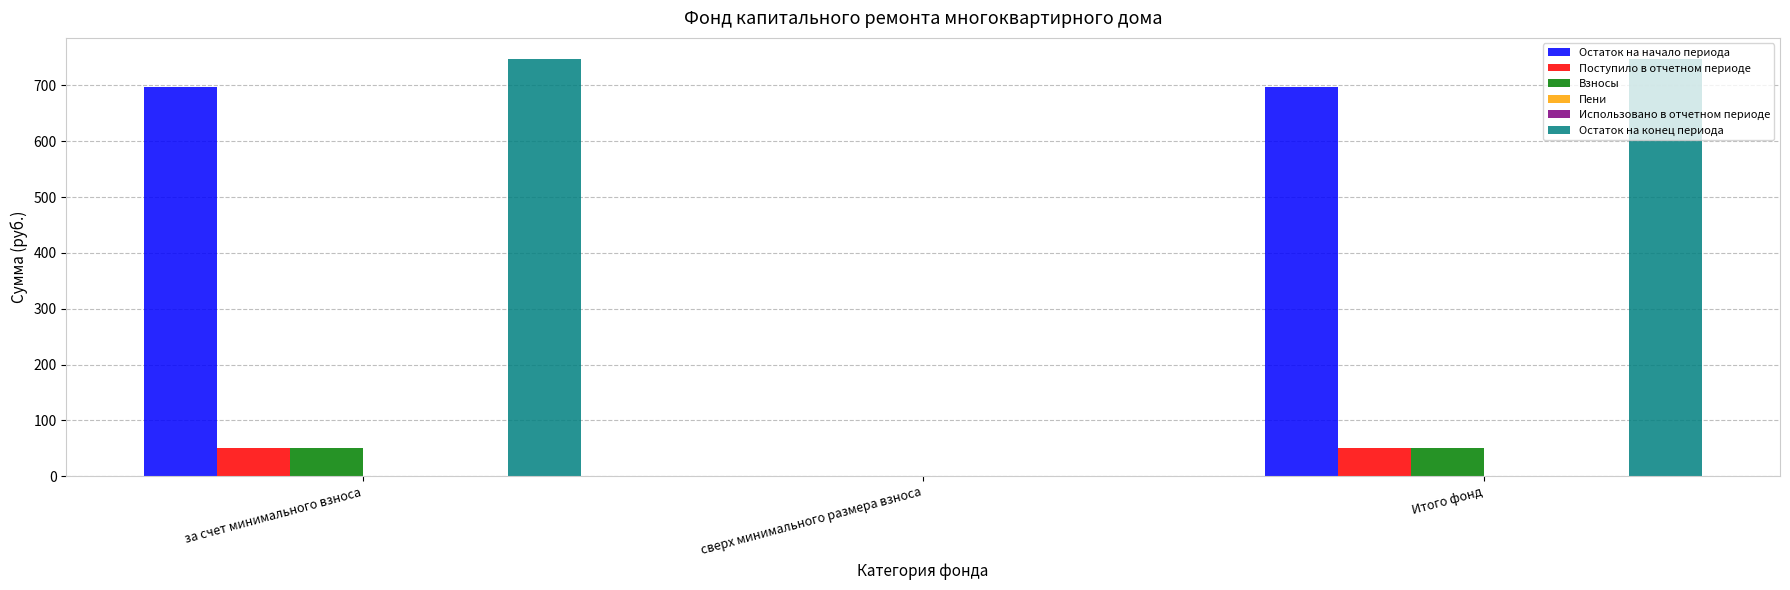

Rank the series by their maximum value, from highest to lowest.

Остаток на конец периода, Остаток на начало периода, Поступило в отчетном периоде, Взносы, Пени, Использовано в отчетном периоде